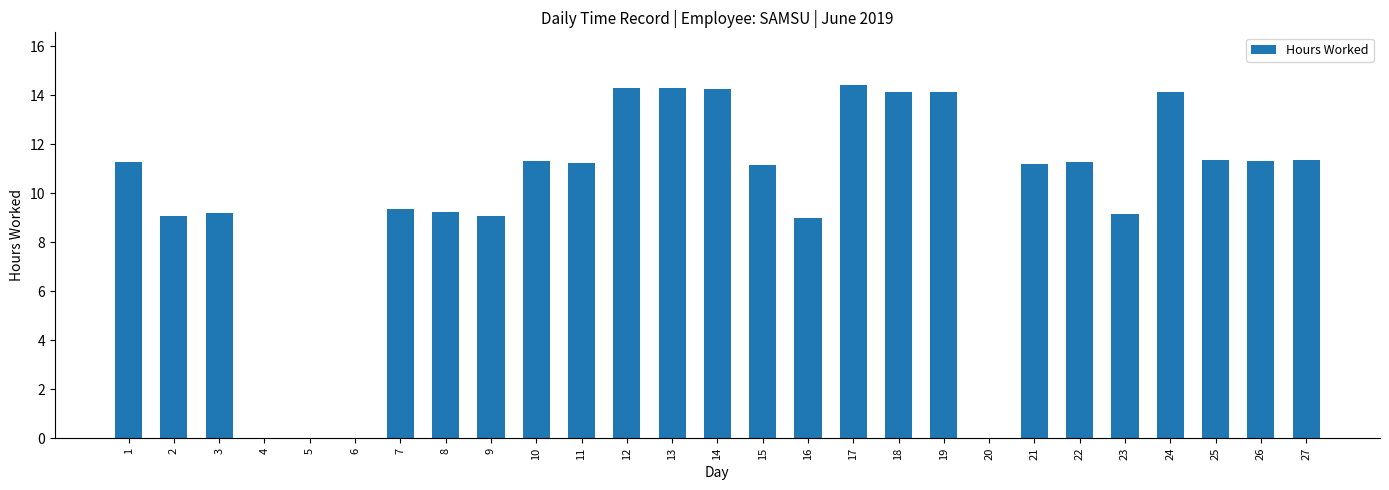

What is the ratio of the value at 8 to the value at 26?

0.8